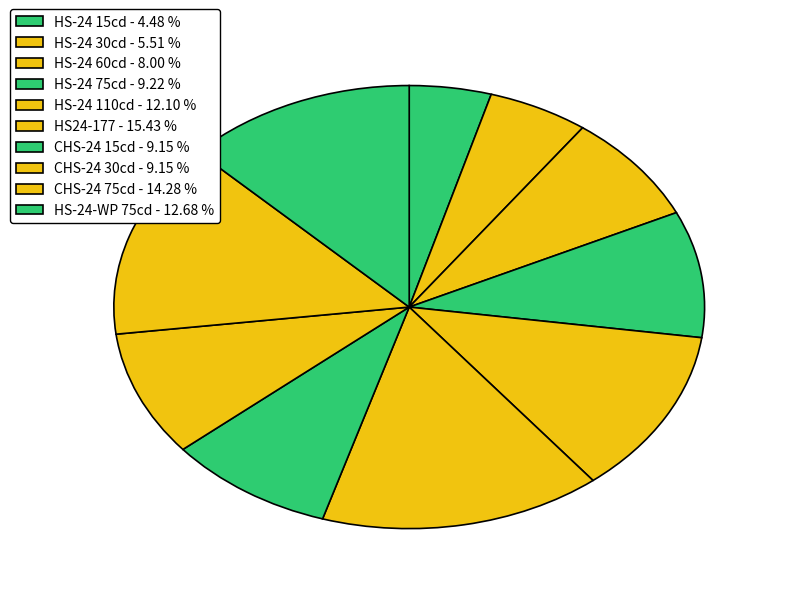

How many segments does this pie chart have?

10